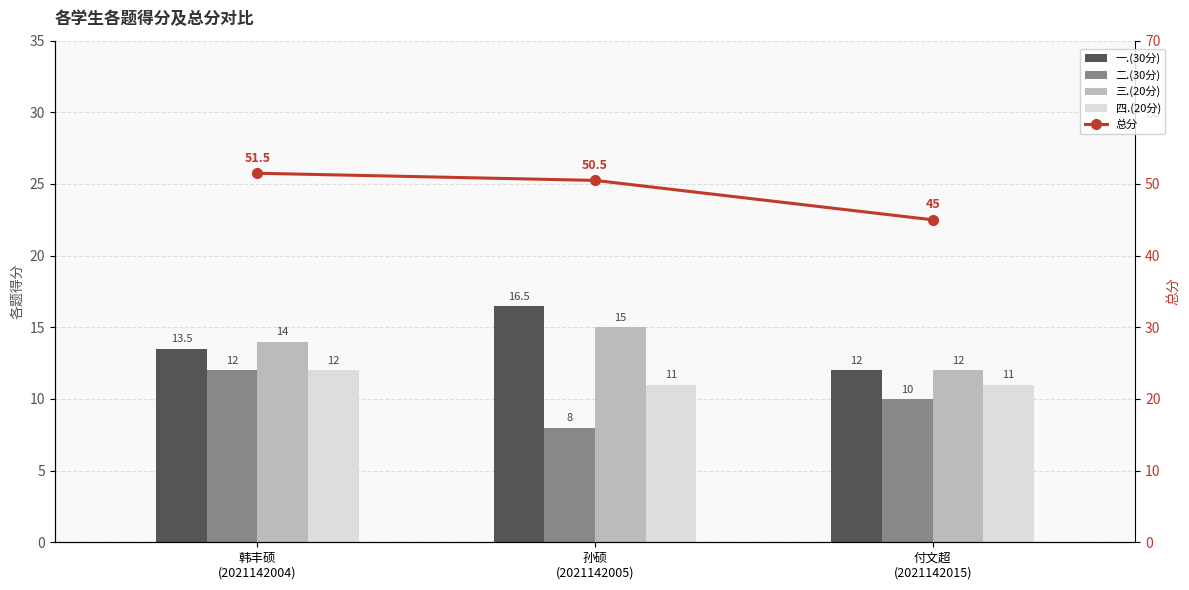

What is the sum of the 一.(30分) values at 韩丰硕
(2021142004) and 付文超
(2021142015)?

25.5